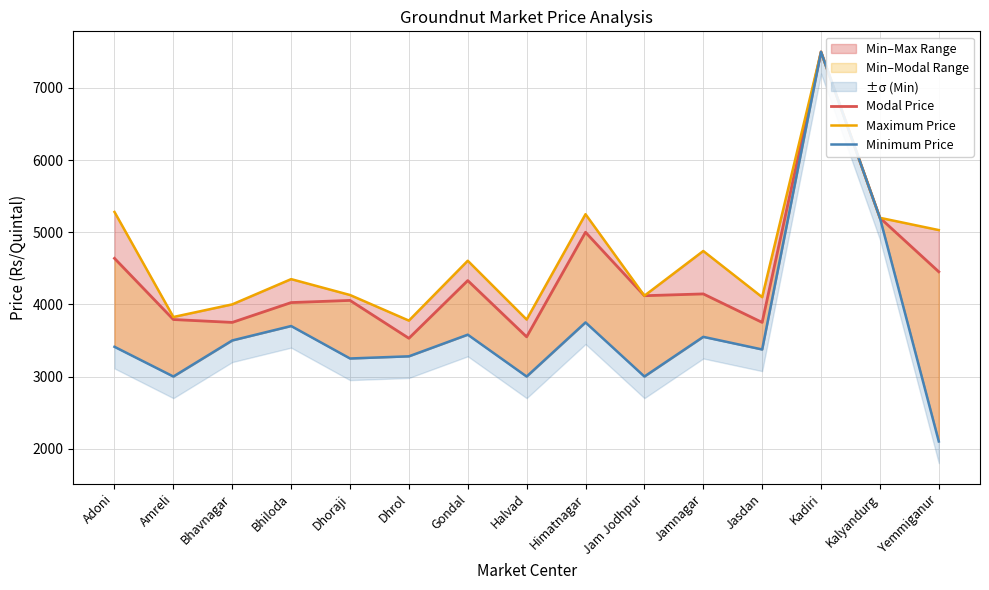

What is the label of the 1st point from the right?

Yemmiganur